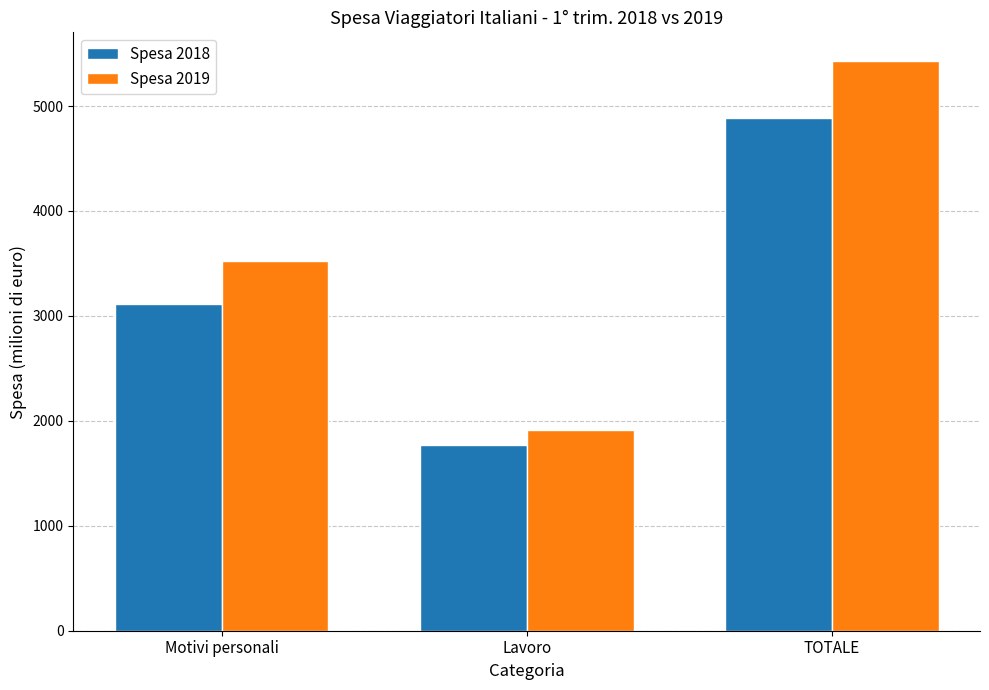

What is the greatest value displayed?

5430.4